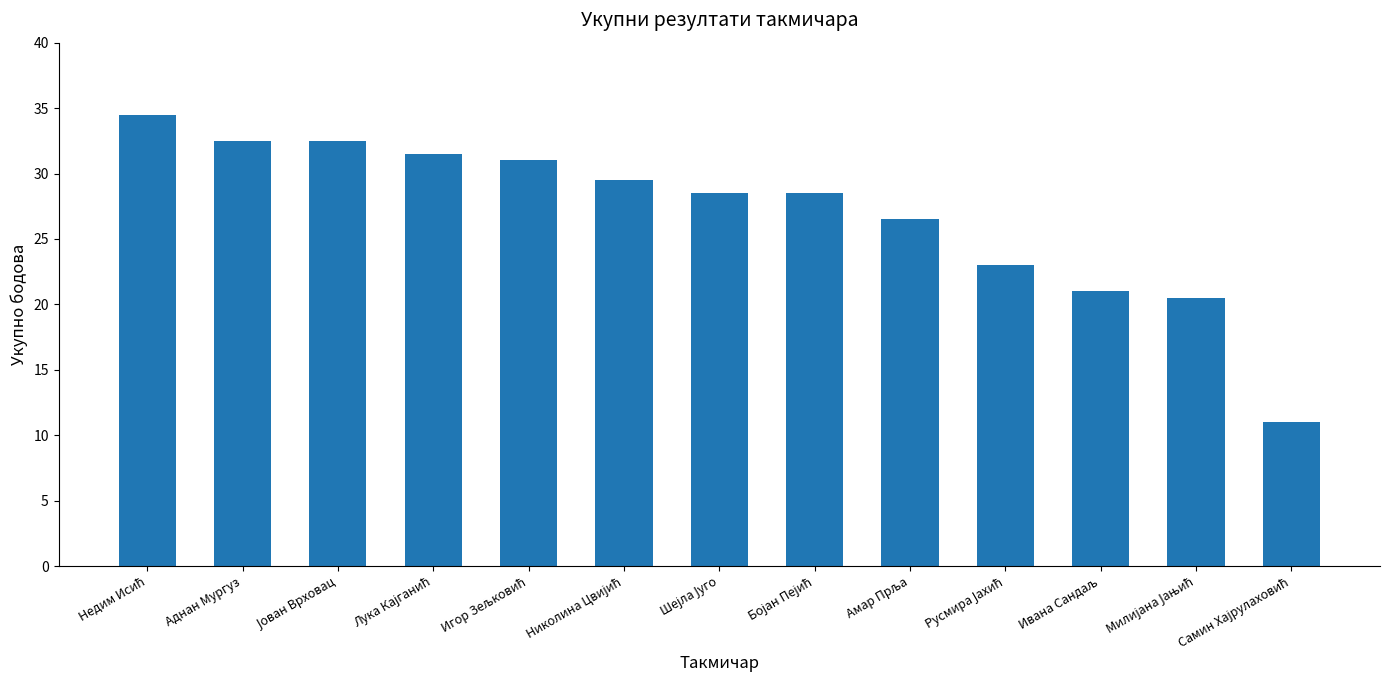

What is the greatest value displayed?

34.5